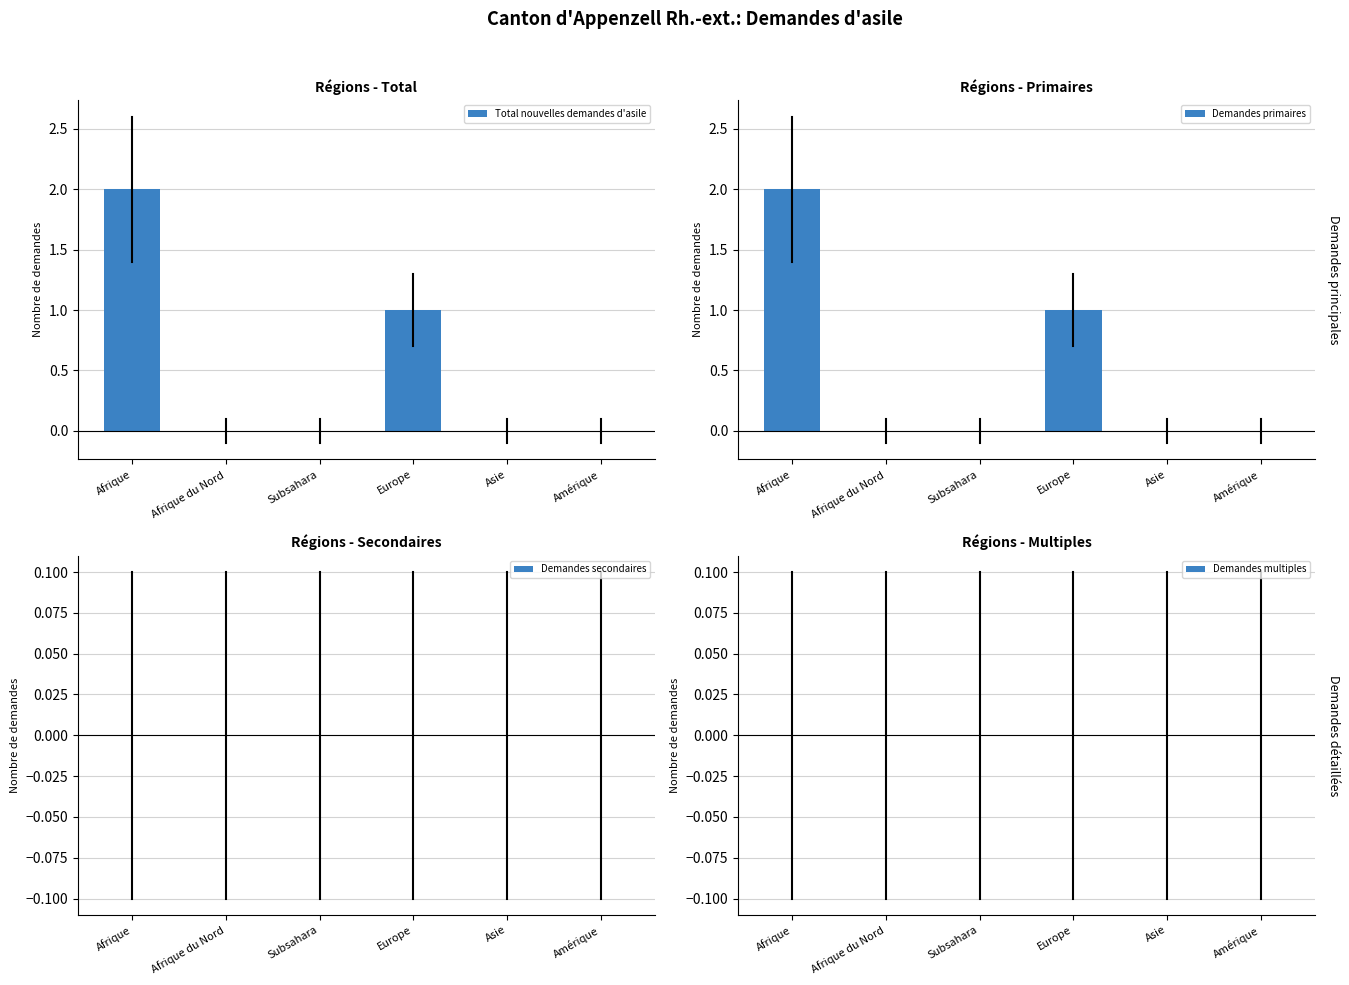

What is the total value across all series at Europe?

2